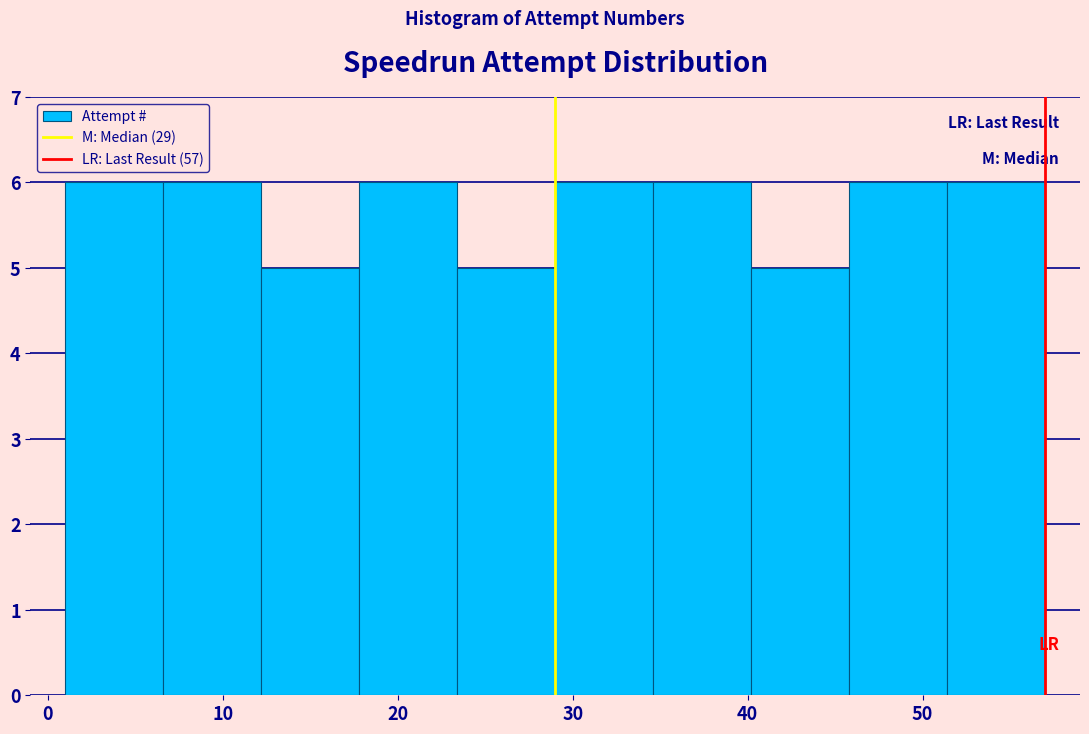

What is the height of the bar covering 1.0 to 6.6 on the x-axis? Neither the bar edges nor the heights are printed on the chart, so give them approximately, as read against the axes.

6